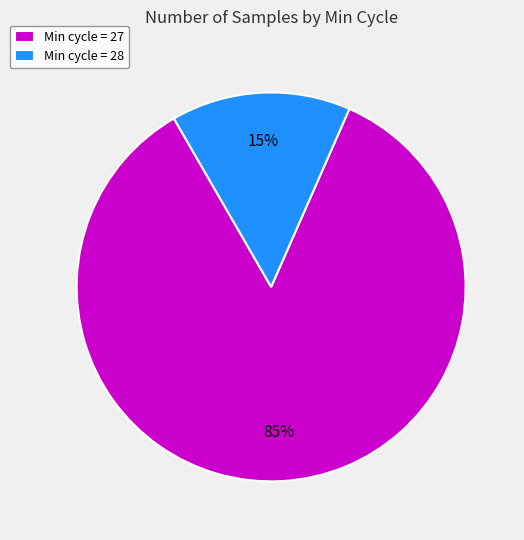

What is the smallest slice in the pie chart?

Min cycle = 28